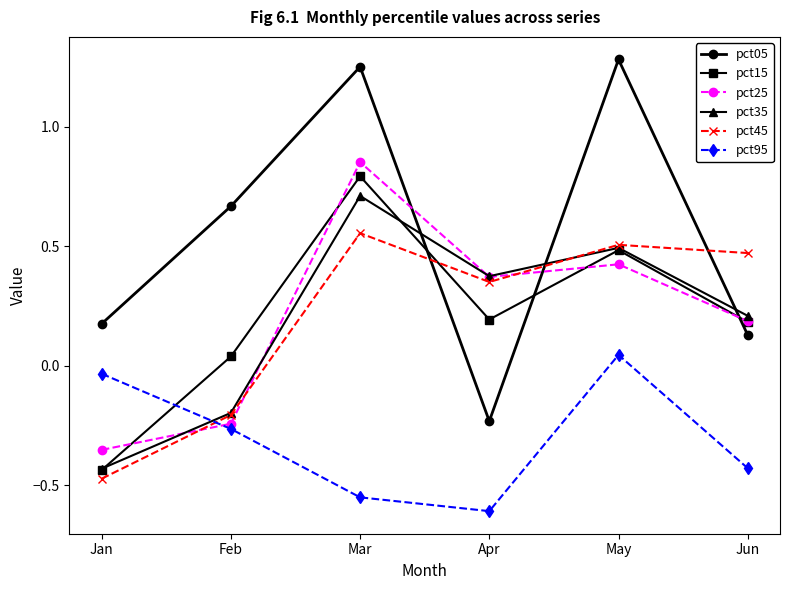

True or false: pct25 and pct95 cross at least once.

True